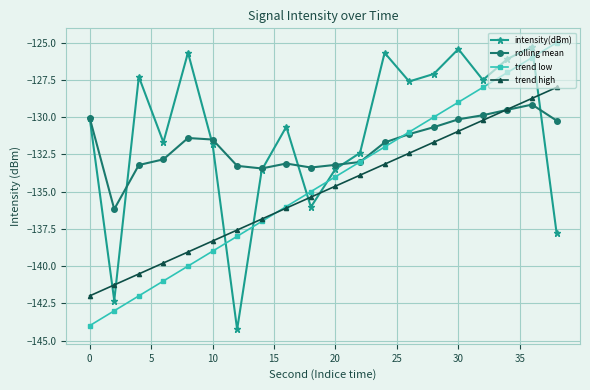

What is the lowest value of the trend low series?

-144.0